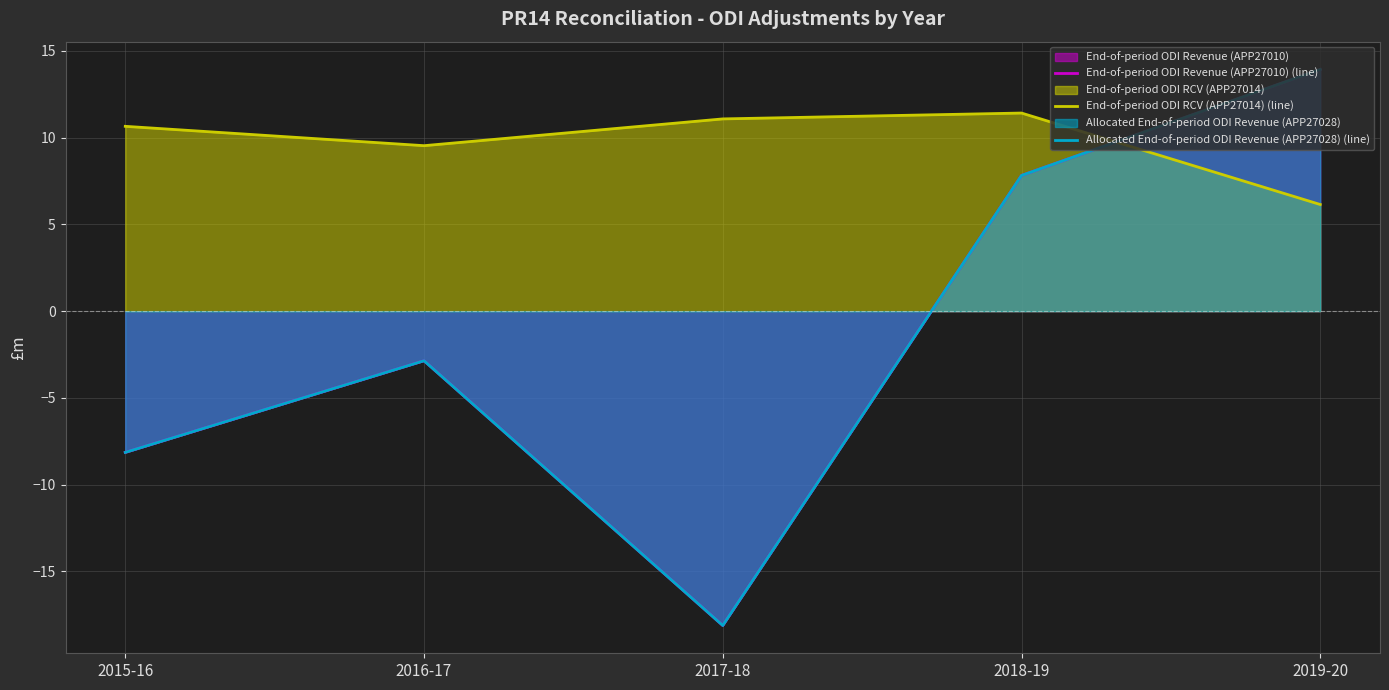

Where does the Allocated End-of-period ODI Revenue (APP27028) (line) series first go above -2?

2018-19